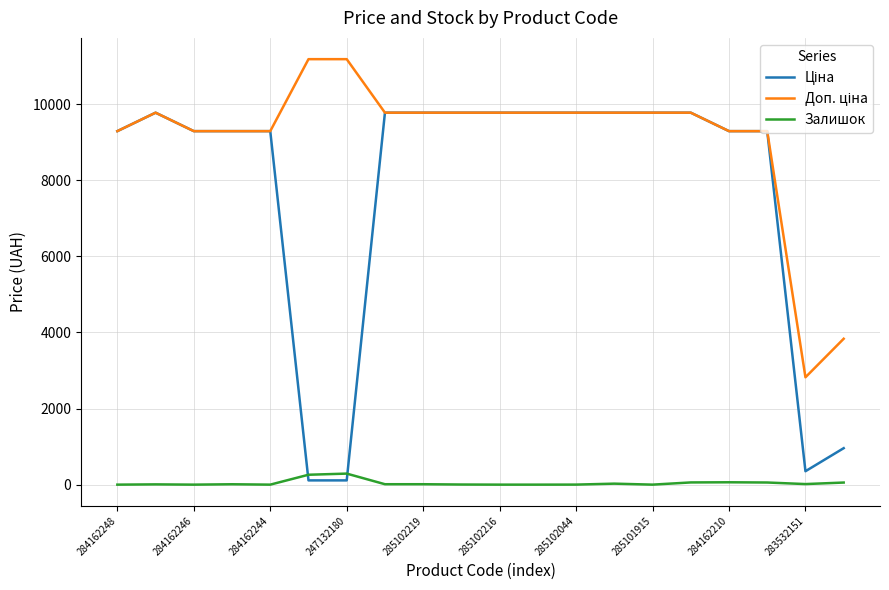

What is the maximum value for Залишок?

290.0